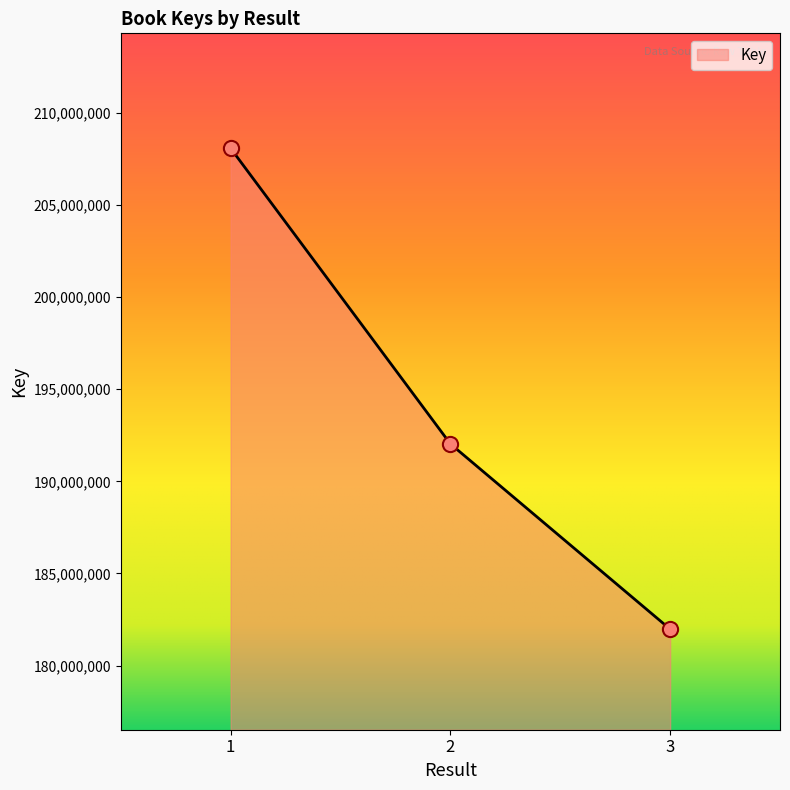

What is the change in value from 1 to 2?

-16046309